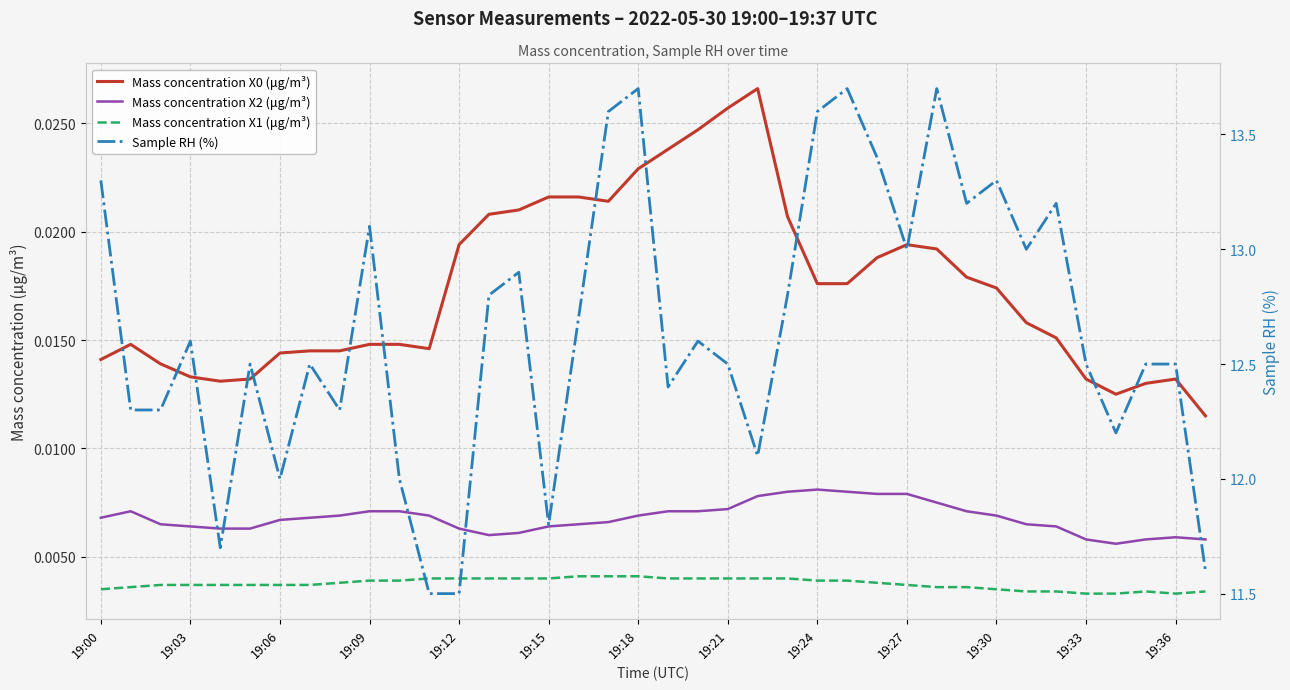

What is the difference between the highest and lowest values at 37?

11.6